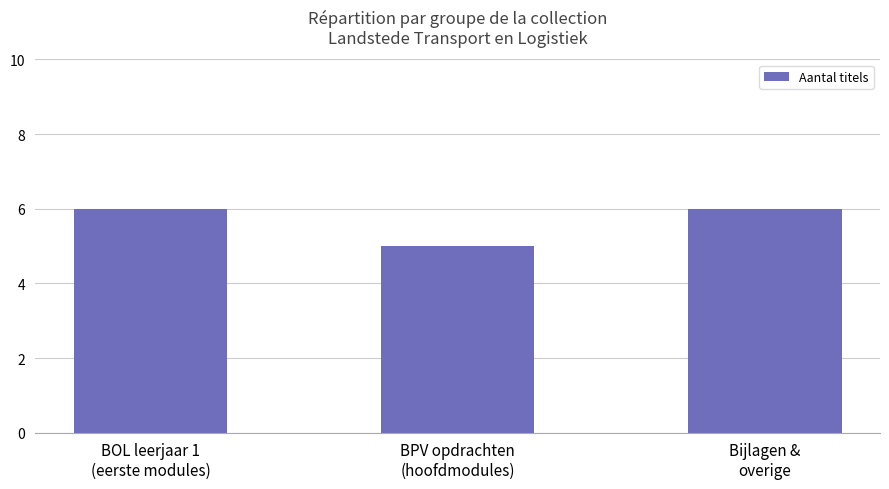

The chart shows a value of 9 at BOL leerjaar 1
(eerste modules). True or false?

False